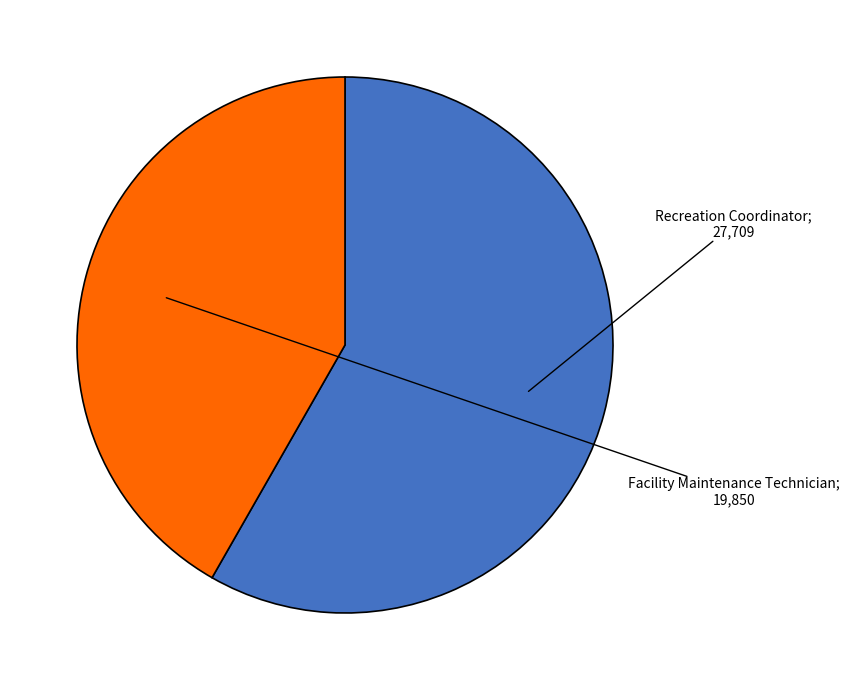

Is there any slice that represents more than half of the pie?

Yes